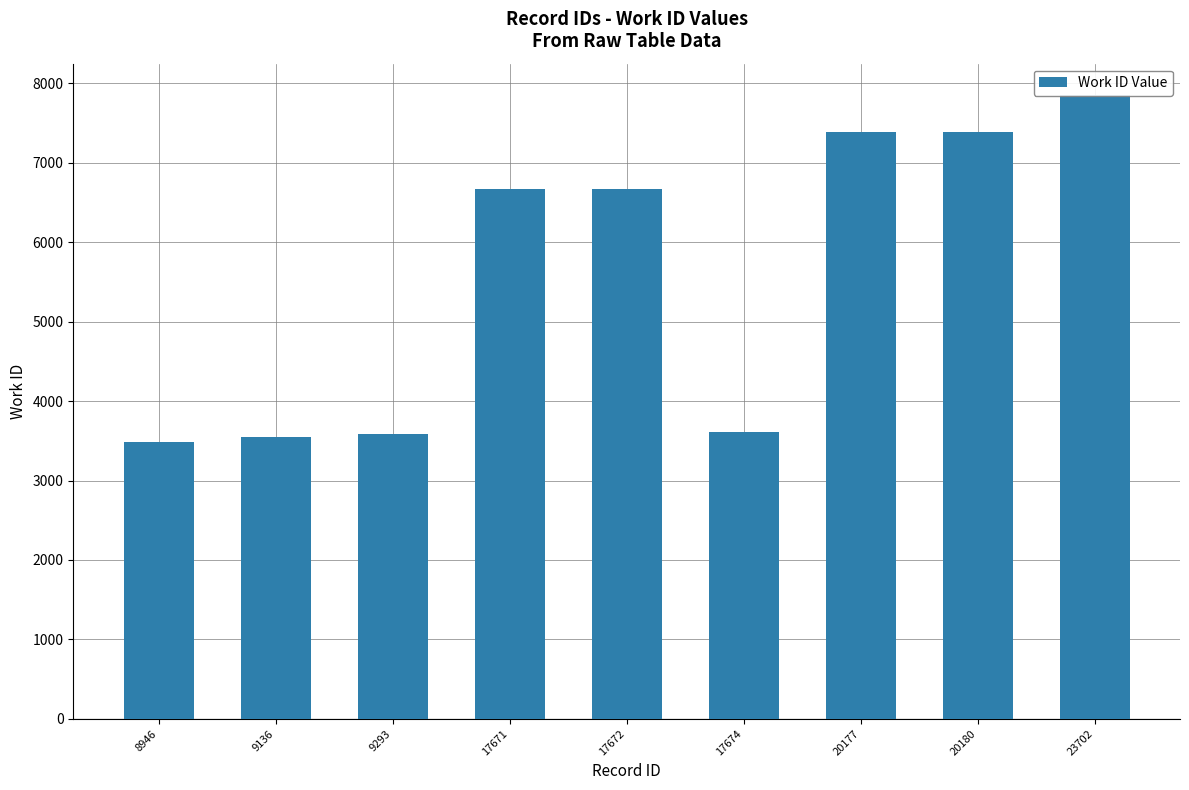

The chart shows a value of 6360 at 9136. True or false?

False